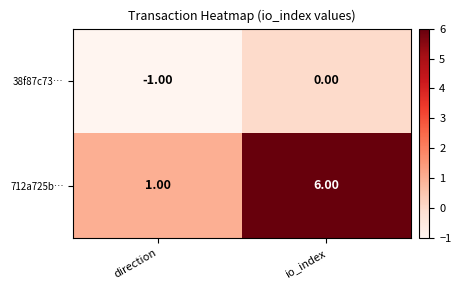

What is the average value of the 712a725b… series?

4